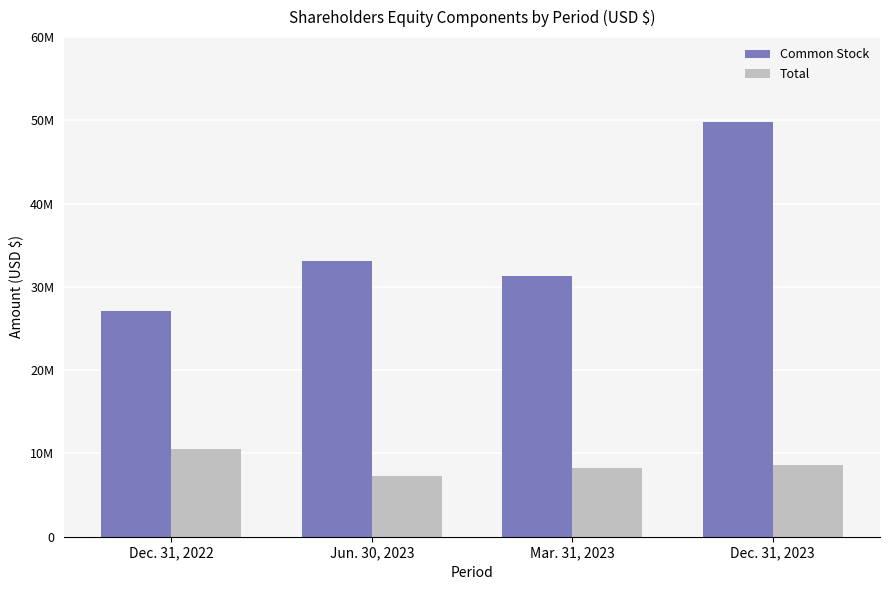

What are all the series names shown in the legend?

Common Stock, Total